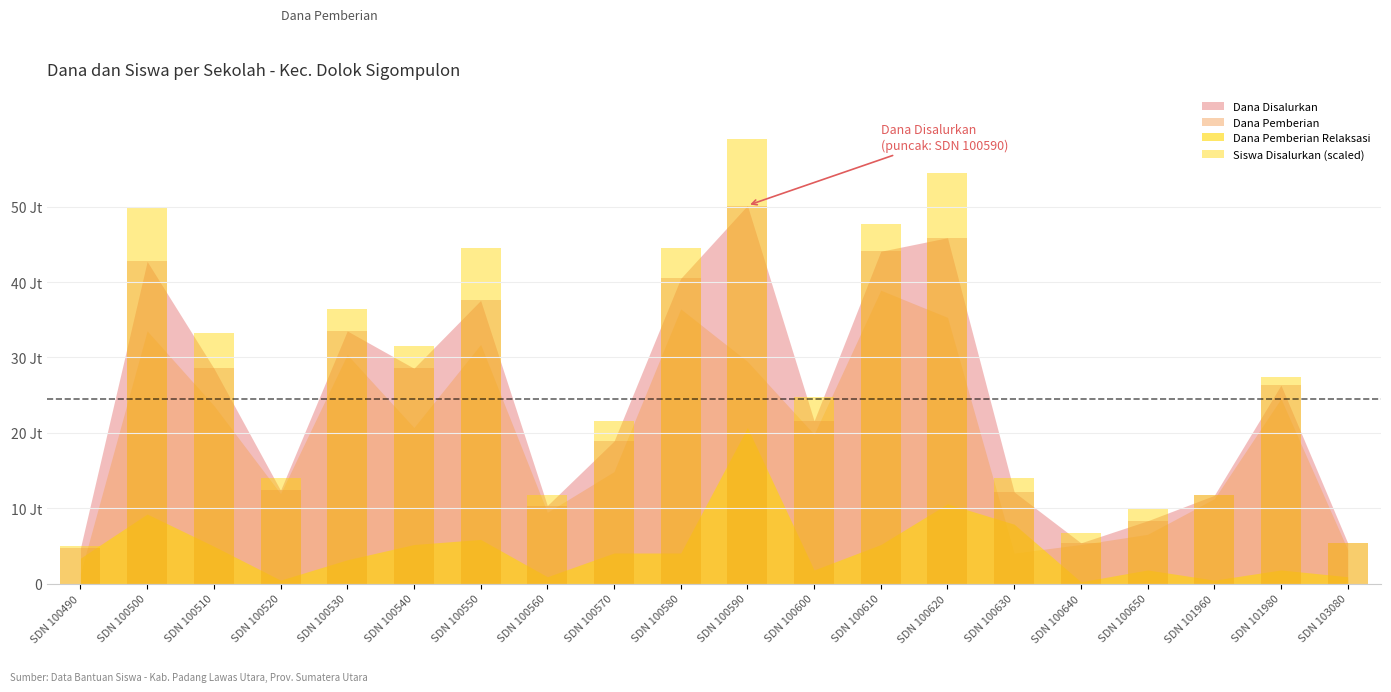

How many data points does each series have?

20